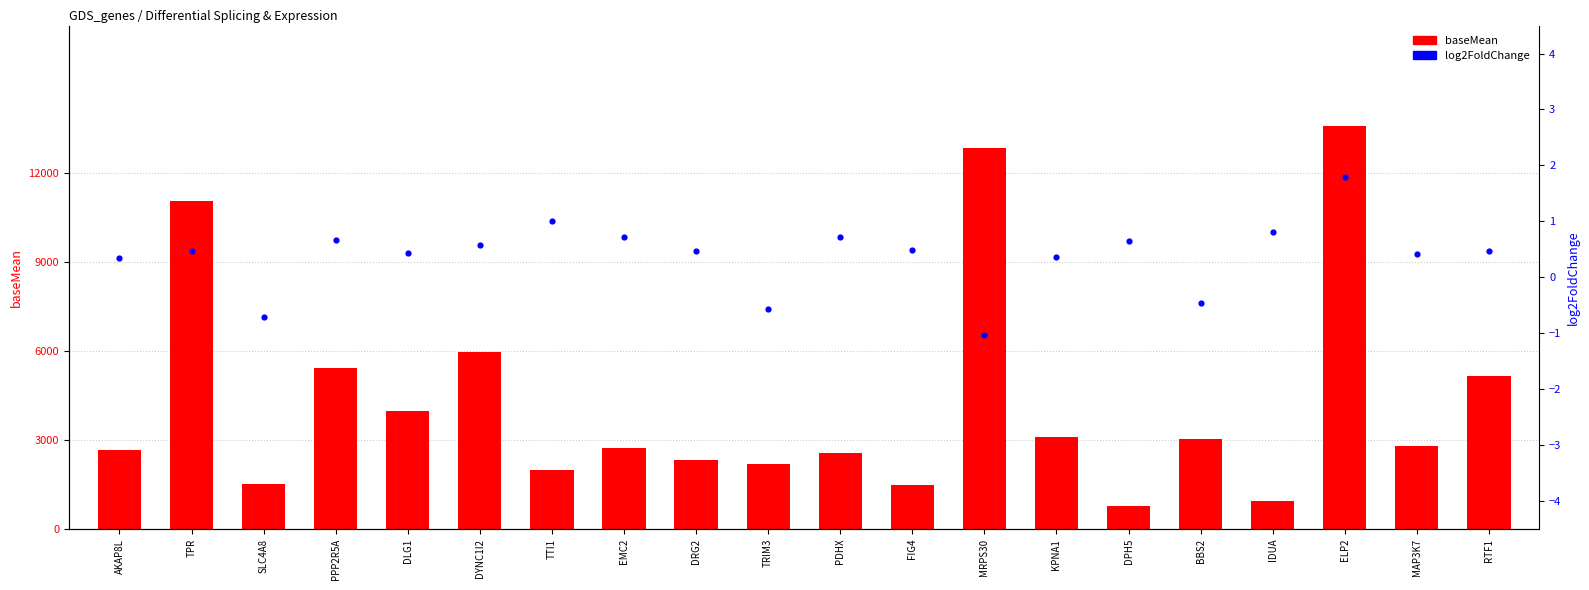

Which series reaches the minimum Y coordinate?

log2FoldChange